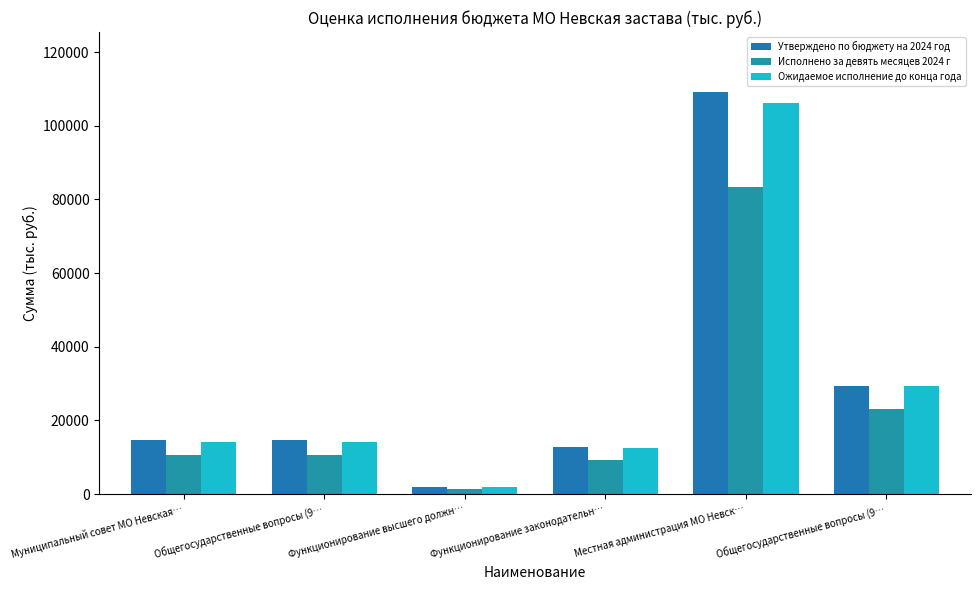

At which label does Утверждено по бюджету на 2024 год reach its minimum?

Функционирование высшего должн…